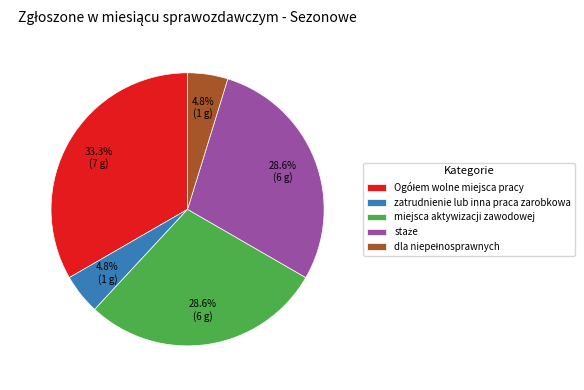

Count the number of slices in the pie.

5